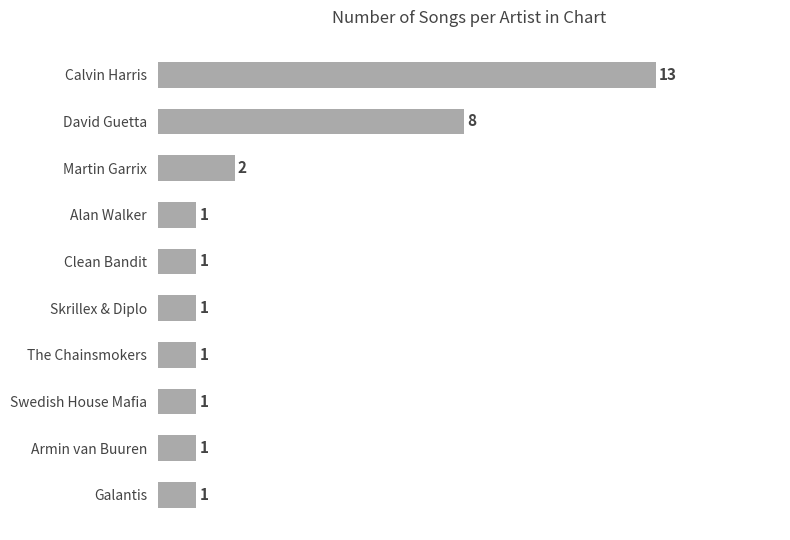

What is the label of the 8th bar from the top?

Swedish House Mafia